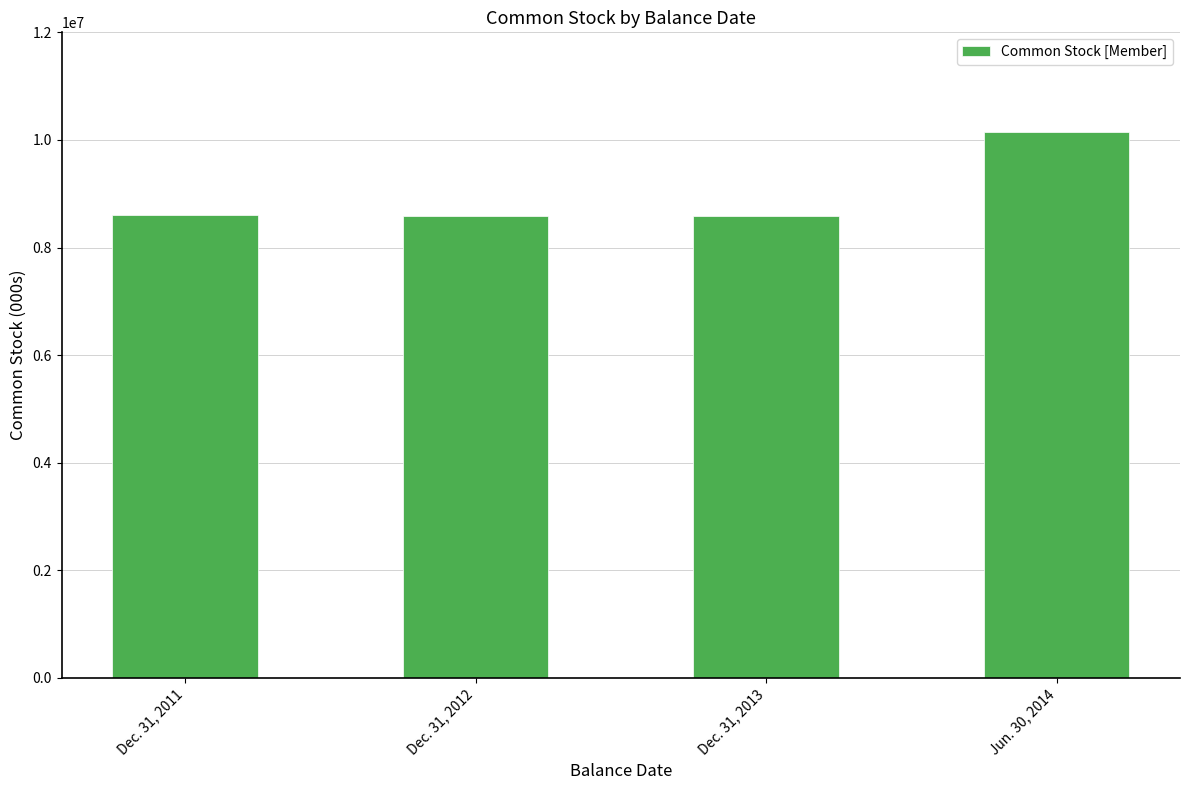

What is the difference between the maximum and minimum values?

1578000